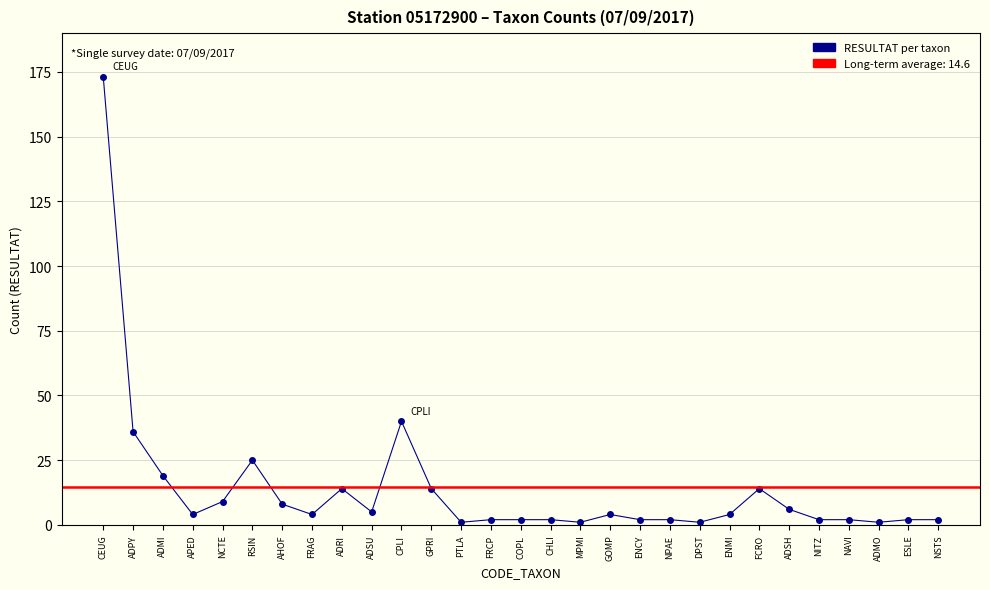

How many points are lower than both their immediate neighbors (excluding endpoints)?

7